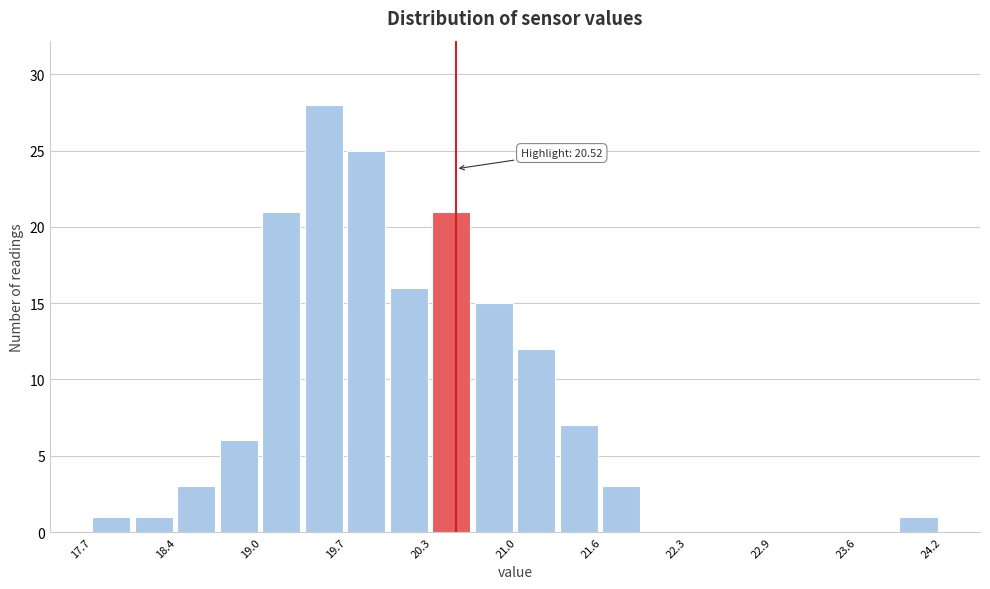

Around what value on the x-axis is the tallest bar? Give the approximate position of its centre, as read against the axis.

19.5